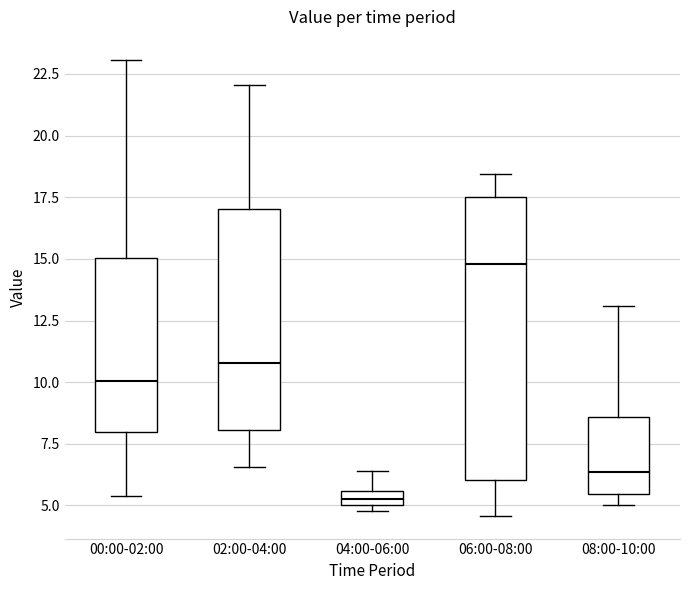

Which box has the lowest median line?

04:00-06:00